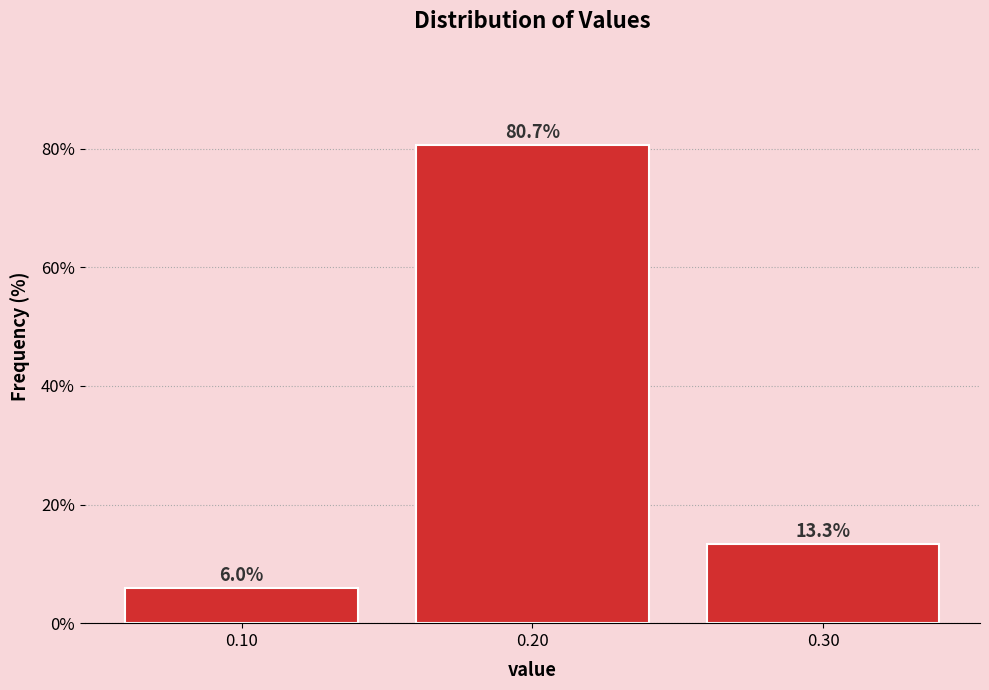

Reading left to right, what are all the values shown in this chart?

0.10=6.0	0.20=80.7	0.30=13.3